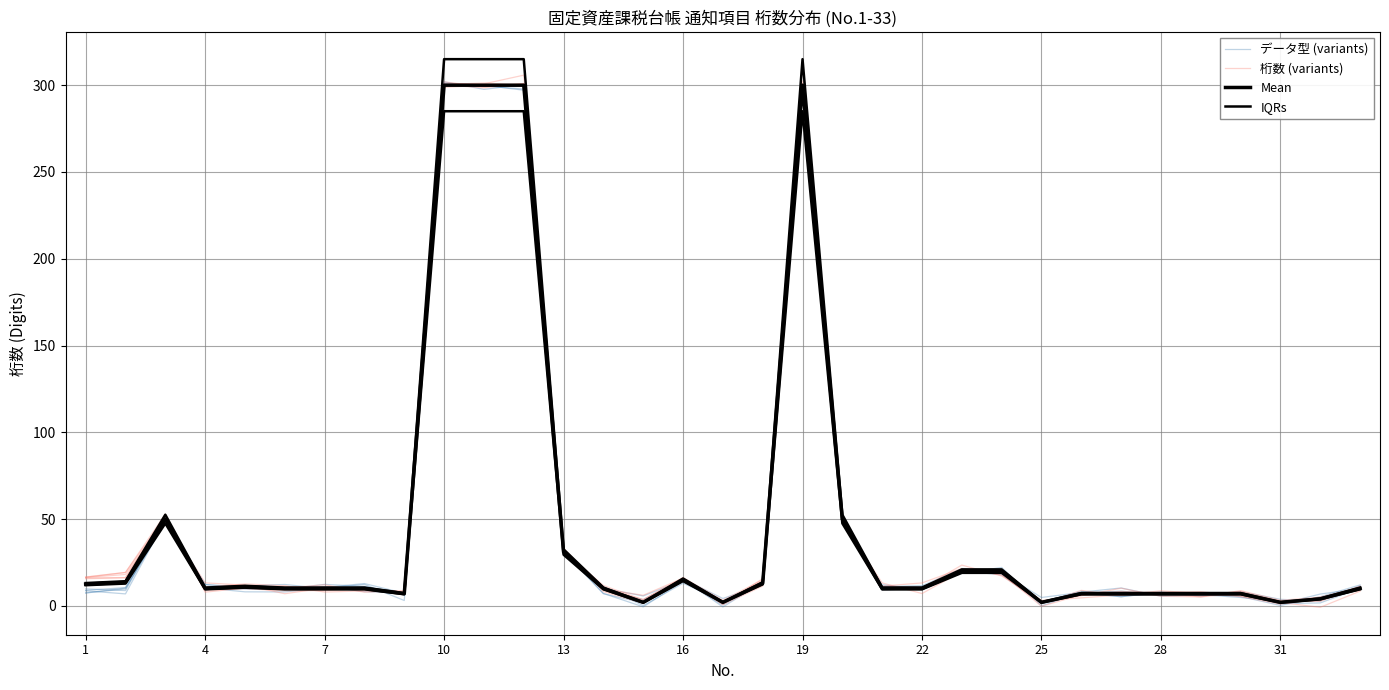

True or false: データ型 (variants) has more than 2 points higher than both neighbors.

True